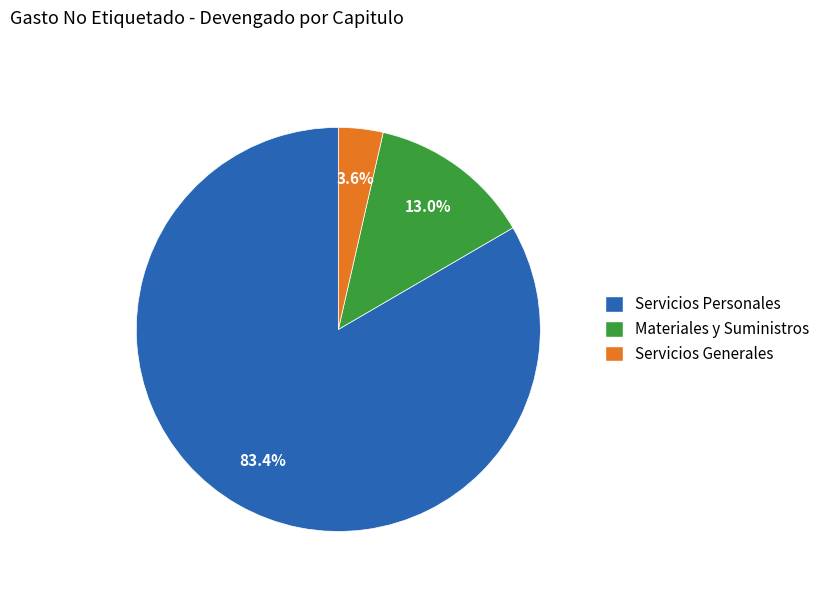

Is Servicios Personales the majority of the pie?

Yes